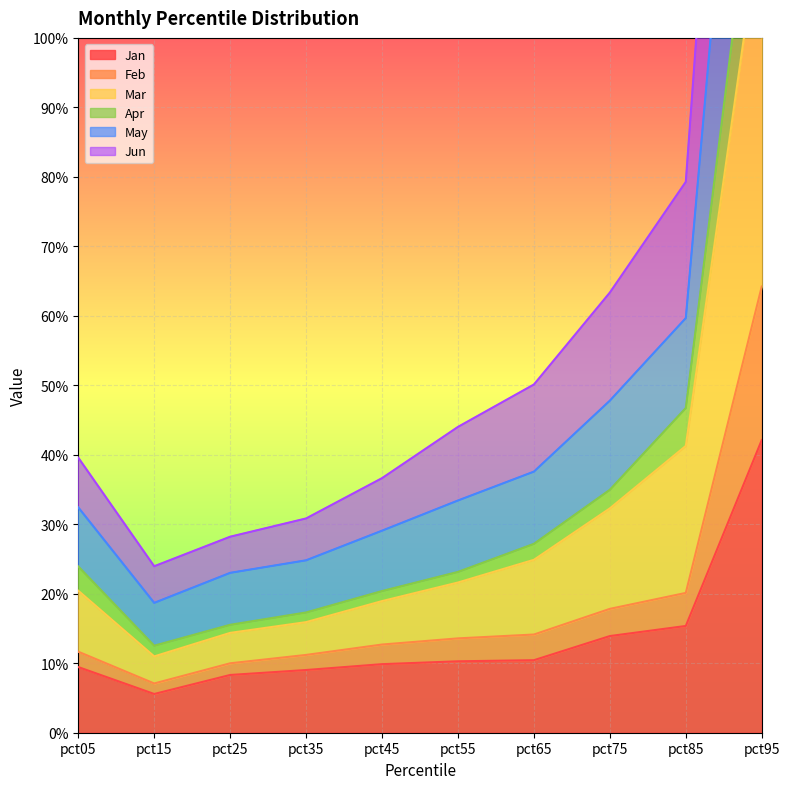

What is the average value of the Mar series?

0.4